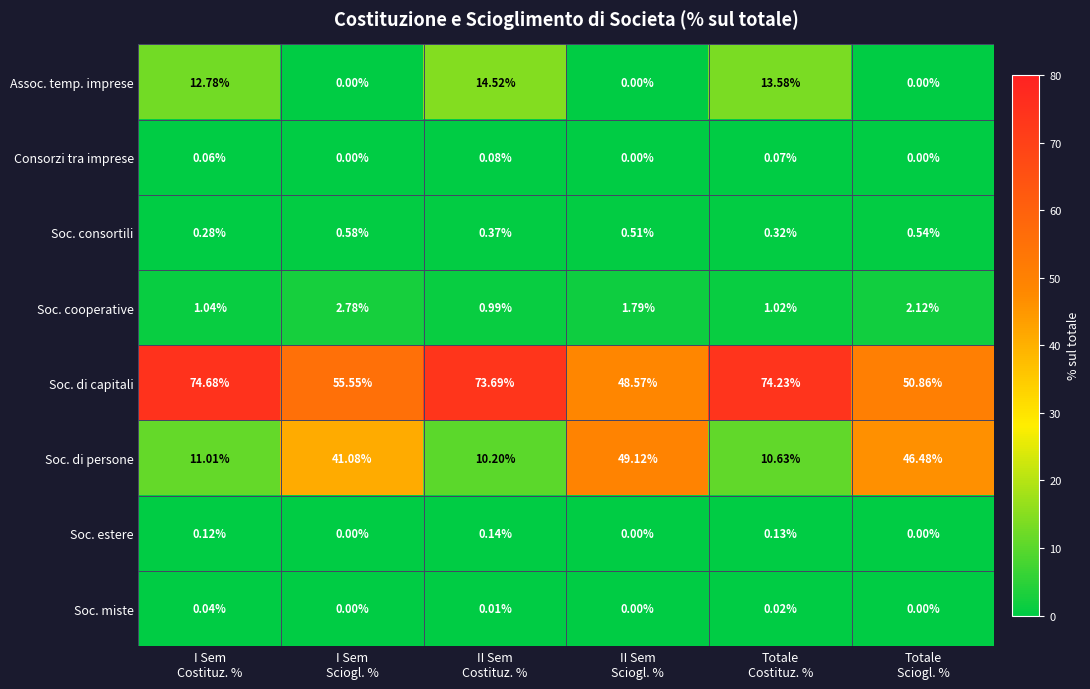

At which category does the chart reach its peak across all series?

I Sem
Costituz. %